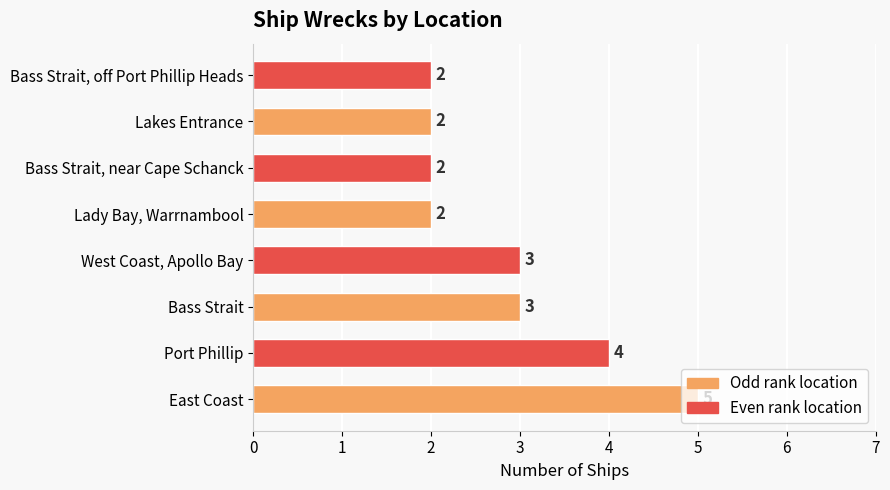

The chart shows a value of 2 at Lady Bay, Warrnambool. True or false?

True